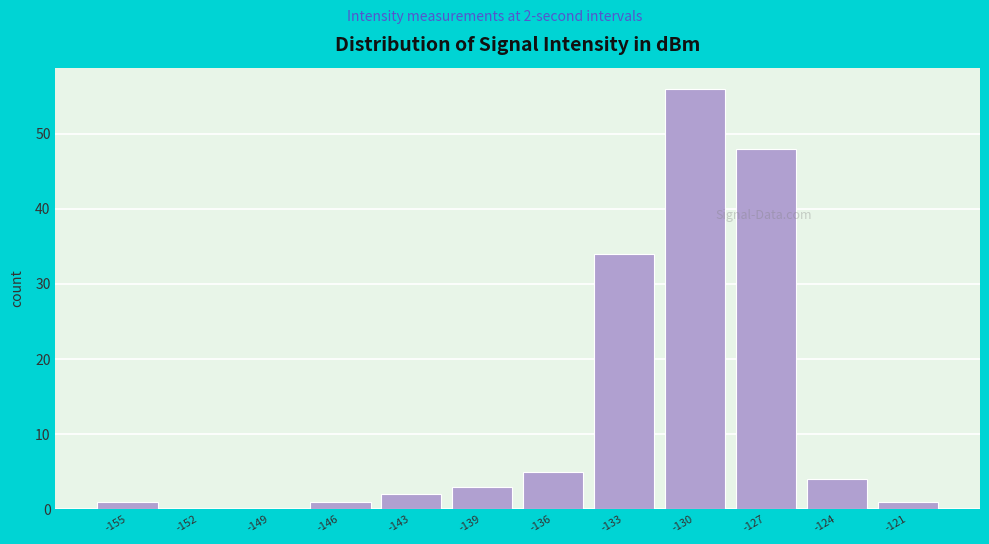

Reading right to left, list all the values displayed in this chart.

-121=1	-124=4	-127=48	-130=56	-133=34	-136=5	-139=3	-143=2	-146=1	-149=0	-152=0	-155=1